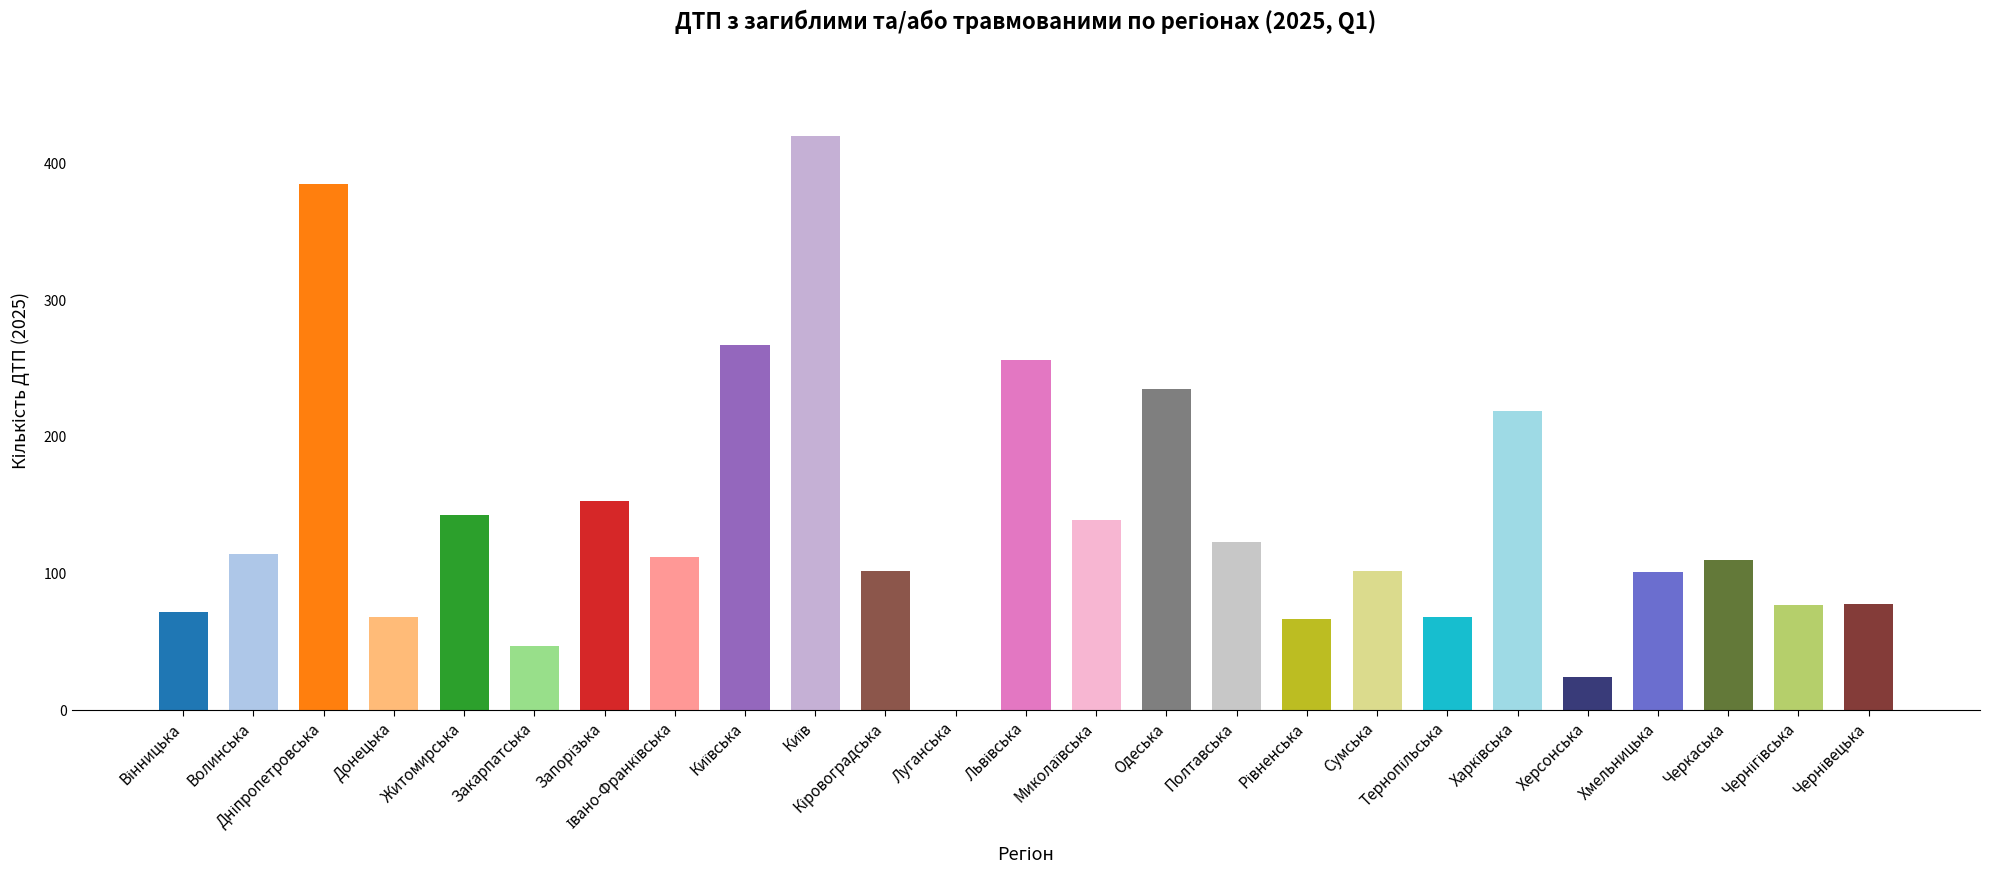

Count the number of data series in this chart.

1